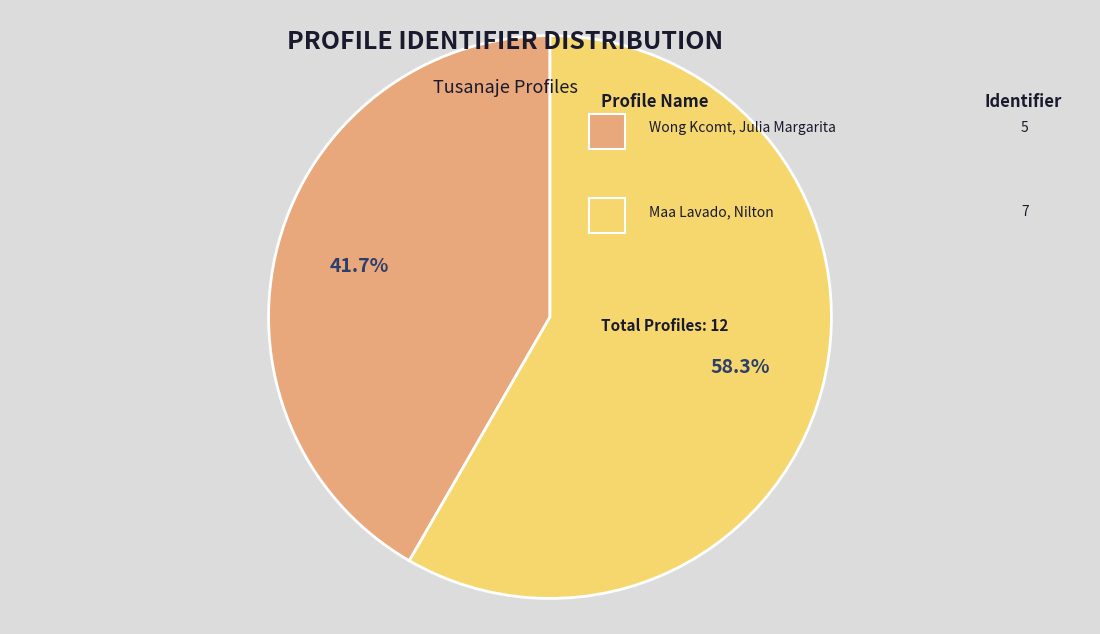

Is there a majority slice in this chart?

Yes